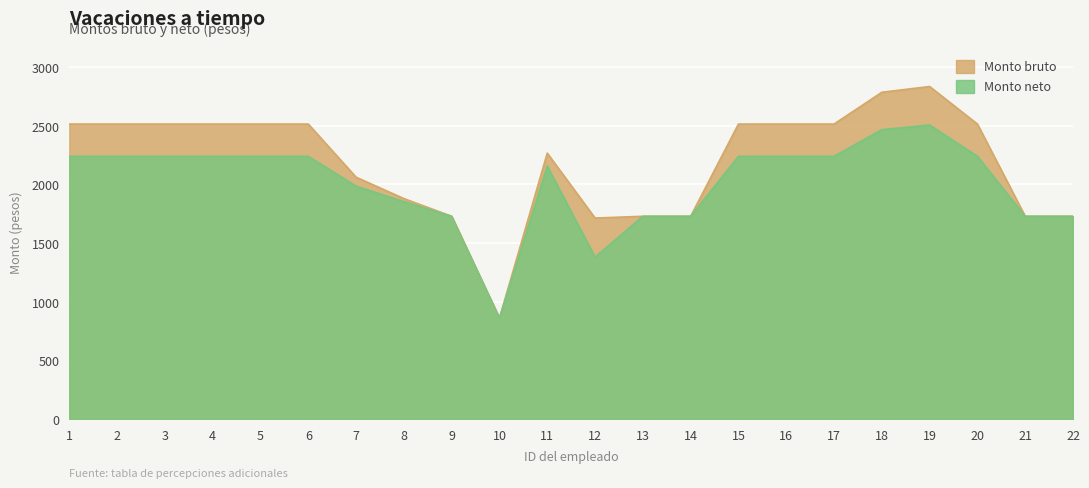

Rank the series by their maximum value, from highest to lowest.

Monto bruto, Monto neto